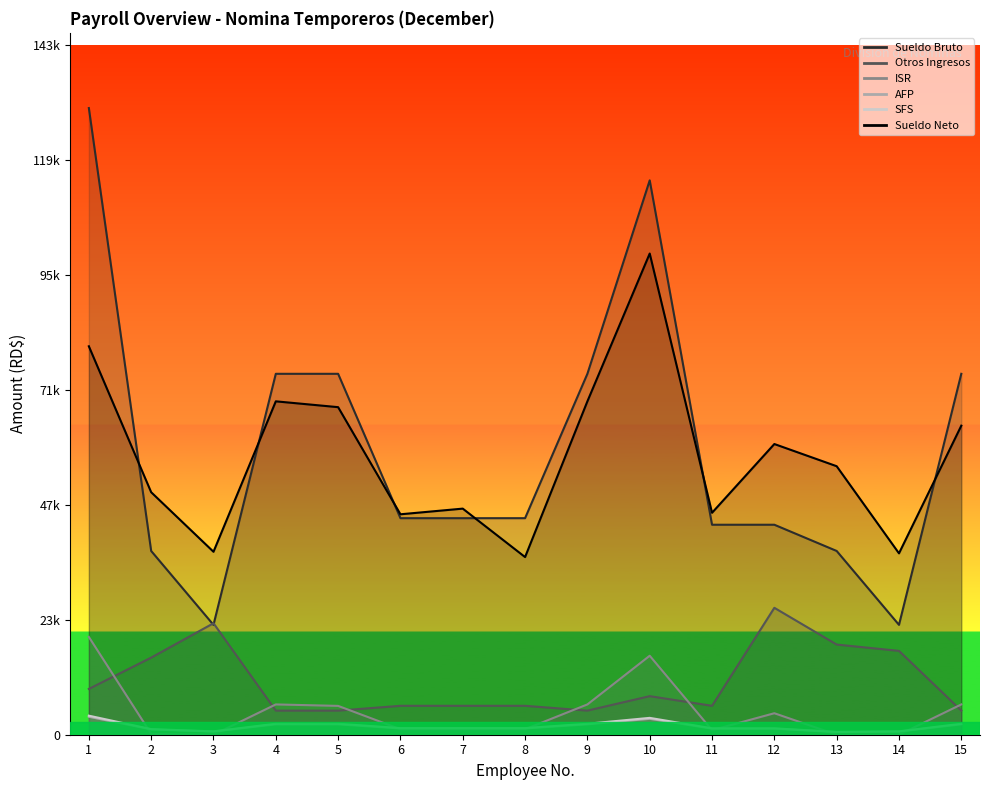

Which category has the lowest value across all series?

3